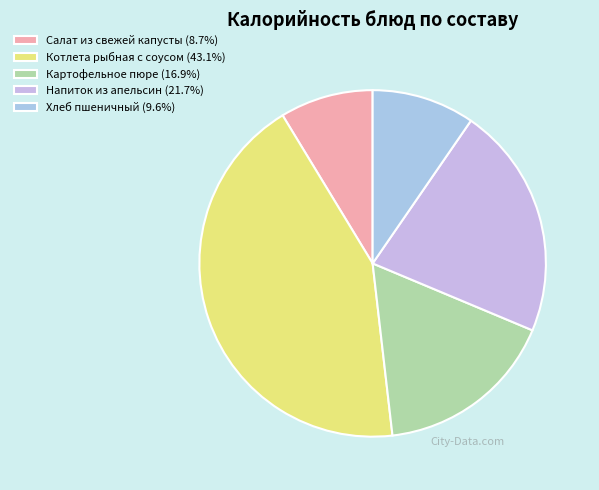

What portion of the pie excludes Напиток из апельсин?

78.3%